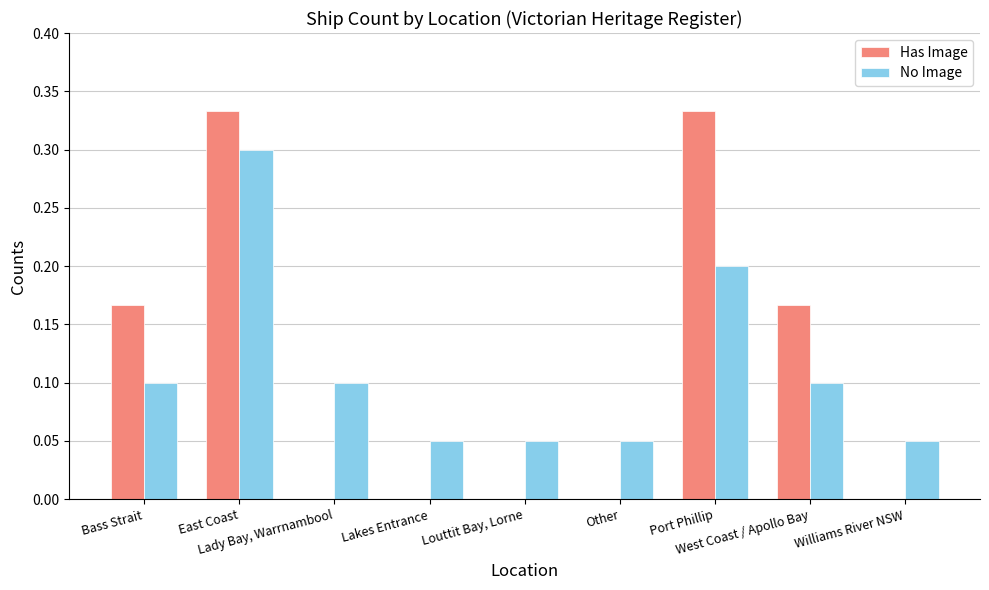

What is the sum of all No Image values?

1.0